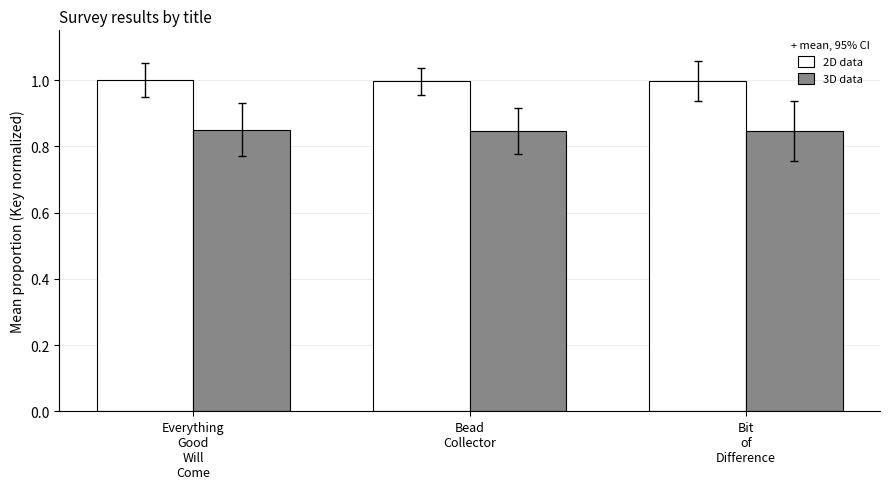

How many bars are there in total?

6